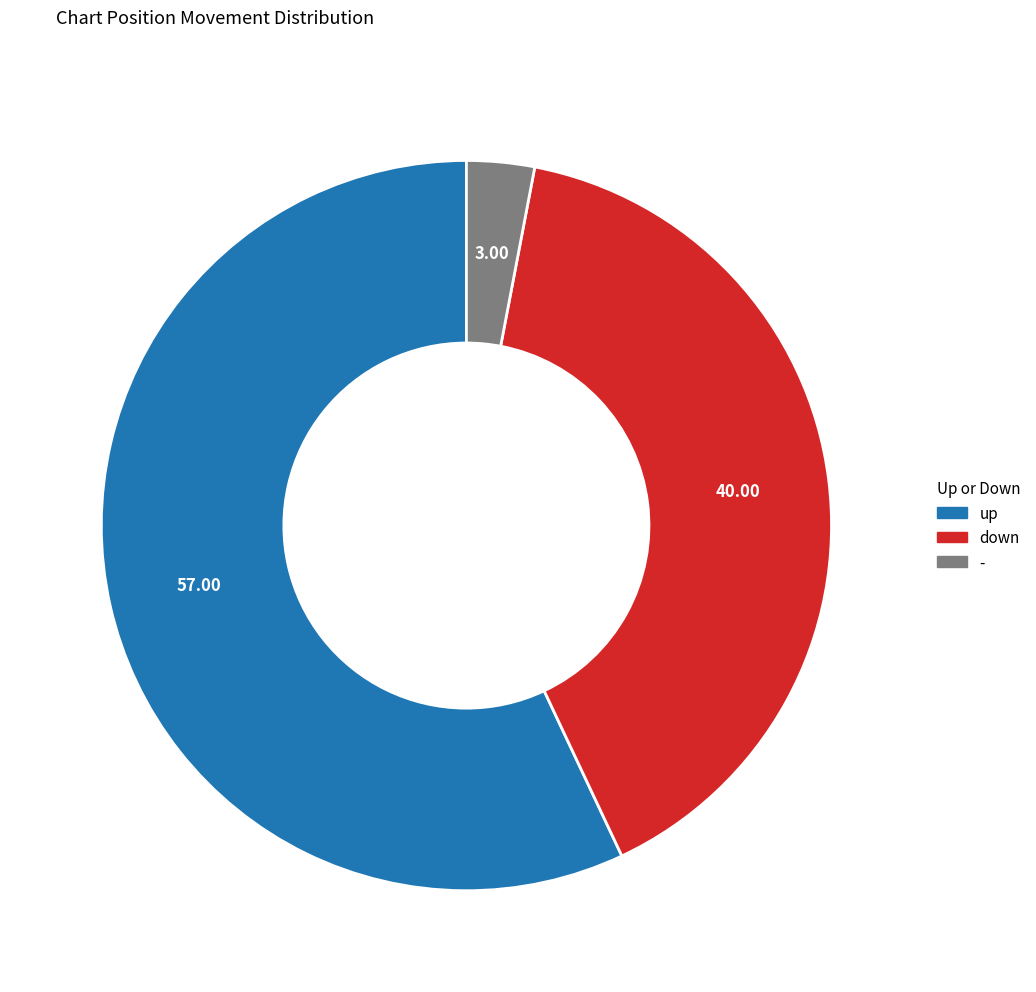

The down slice represents 40% of the pie. True or false?

True